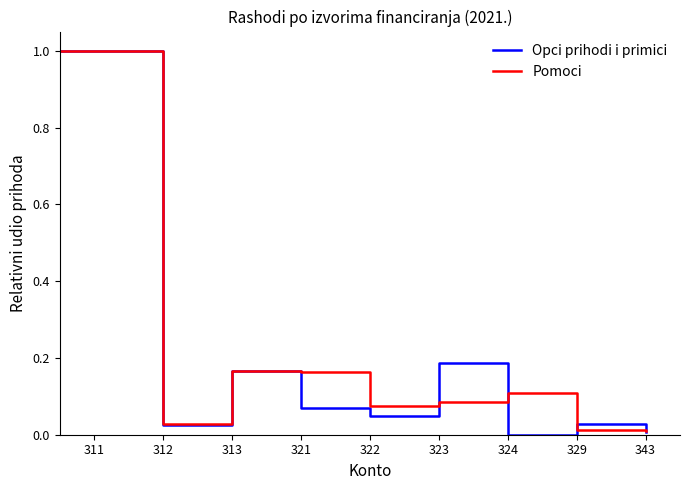

What is the maximum value shown in the chart?

1.0